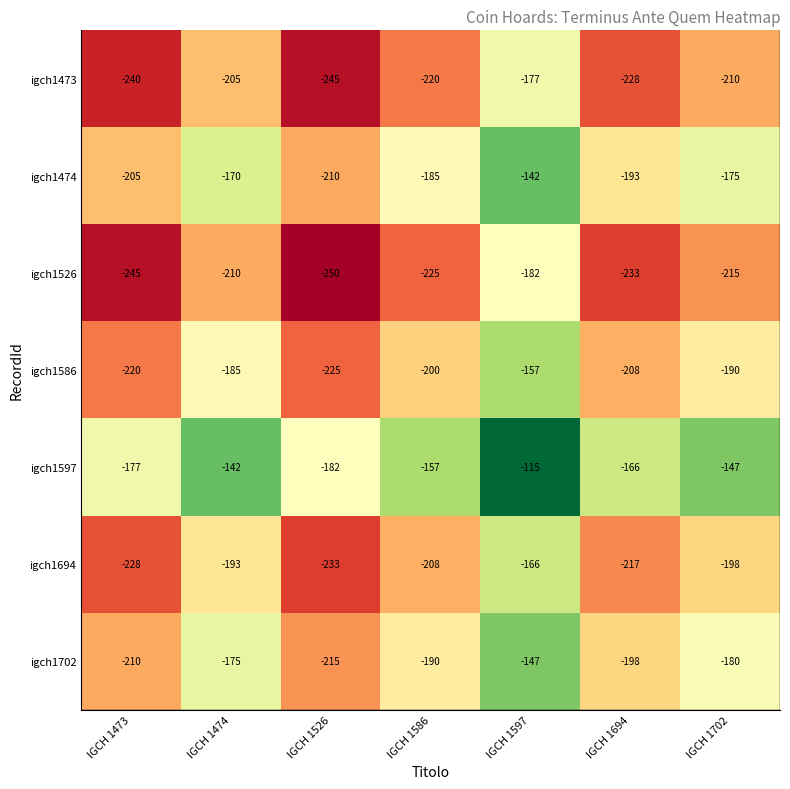

How many data points does each series have?

7